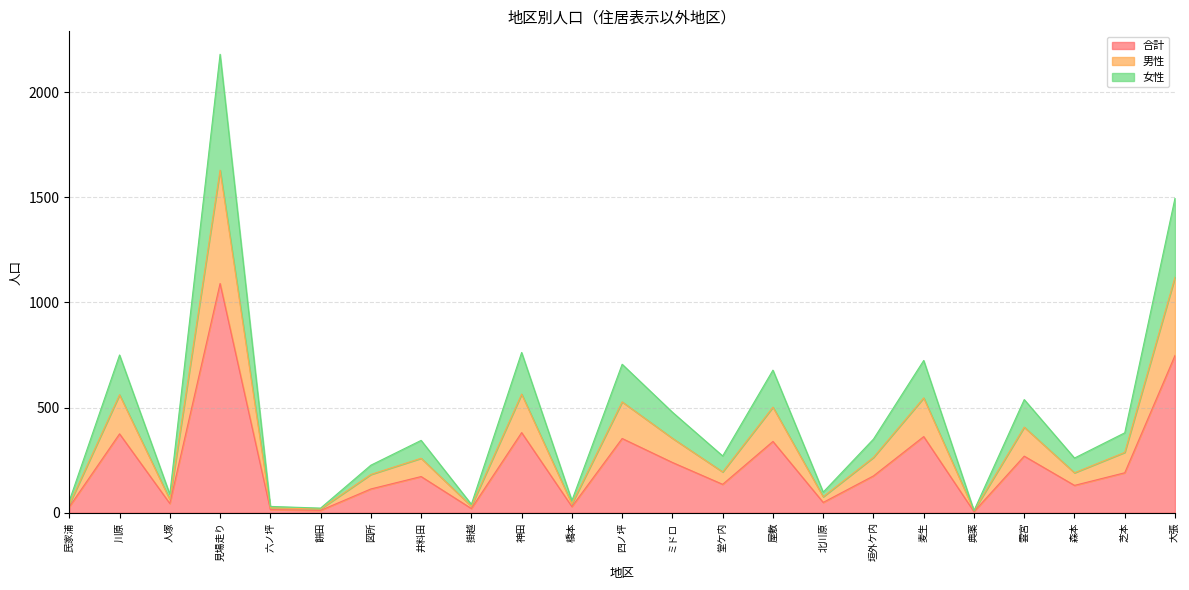

How many data points in 合計 are above 172?

11